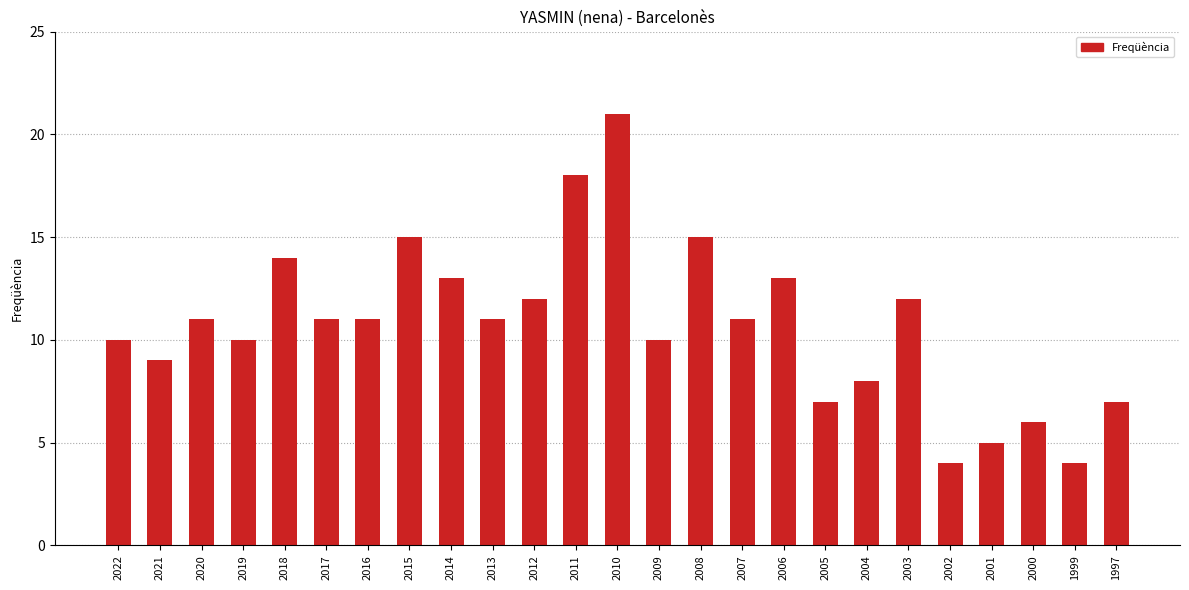

What is the greatest value displayed?

21